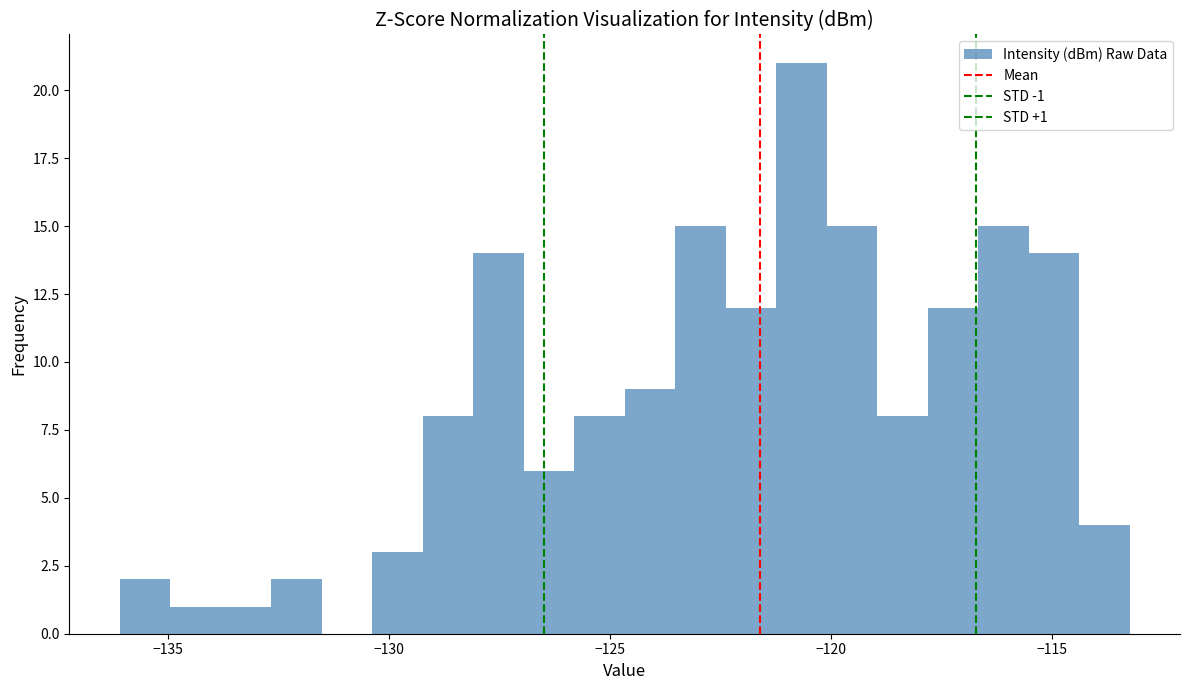

Around what value on the x-axis is the tallest bar? Give the approximate position of its centre, as read against the axis.

-120.5